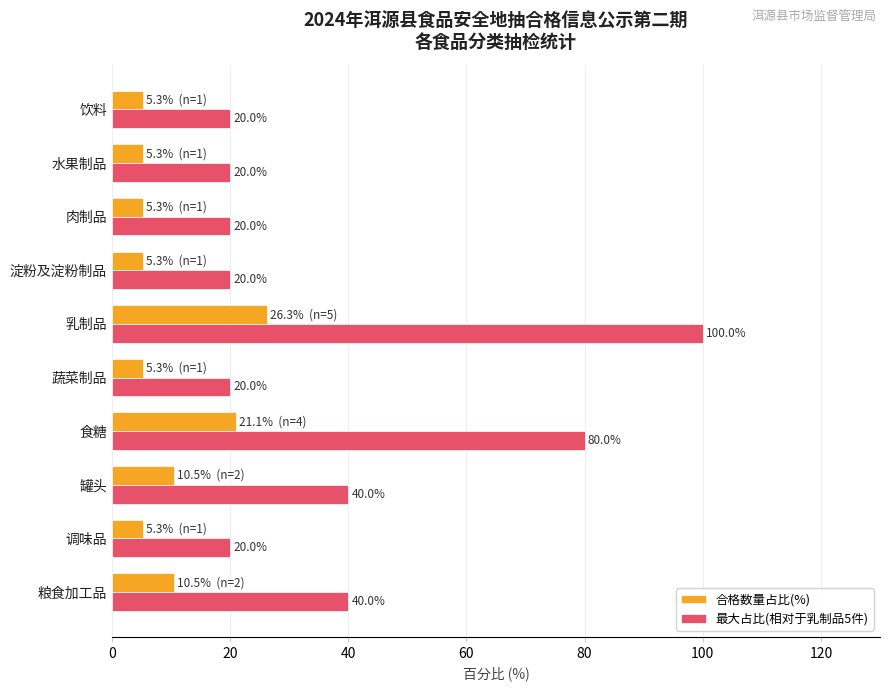

What is the spread (max minus min) of values at 淀粉及淀粉制品?

14.7